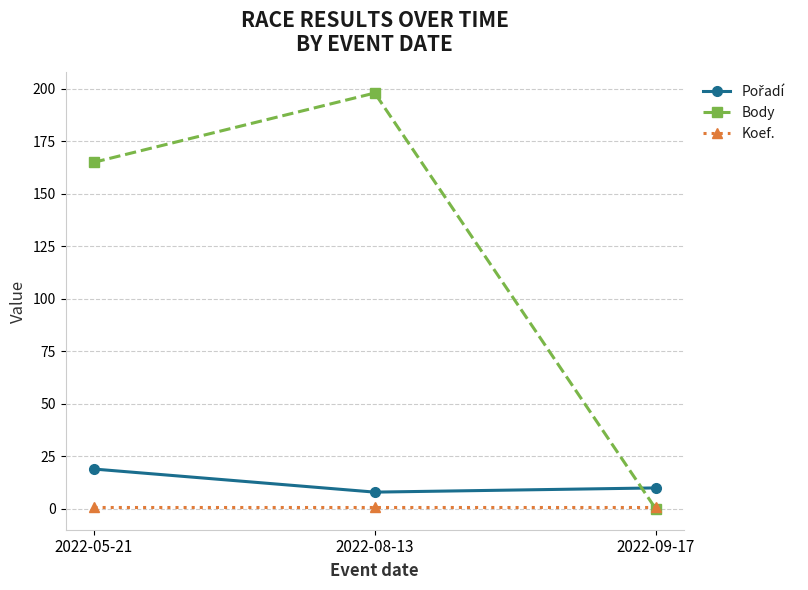

What position from the left is 2022-08-13?

2